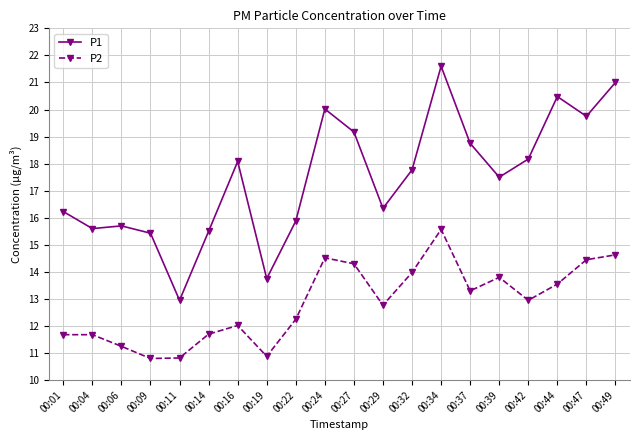

What is the value of the P2 point at the 8th from the left?

10.9